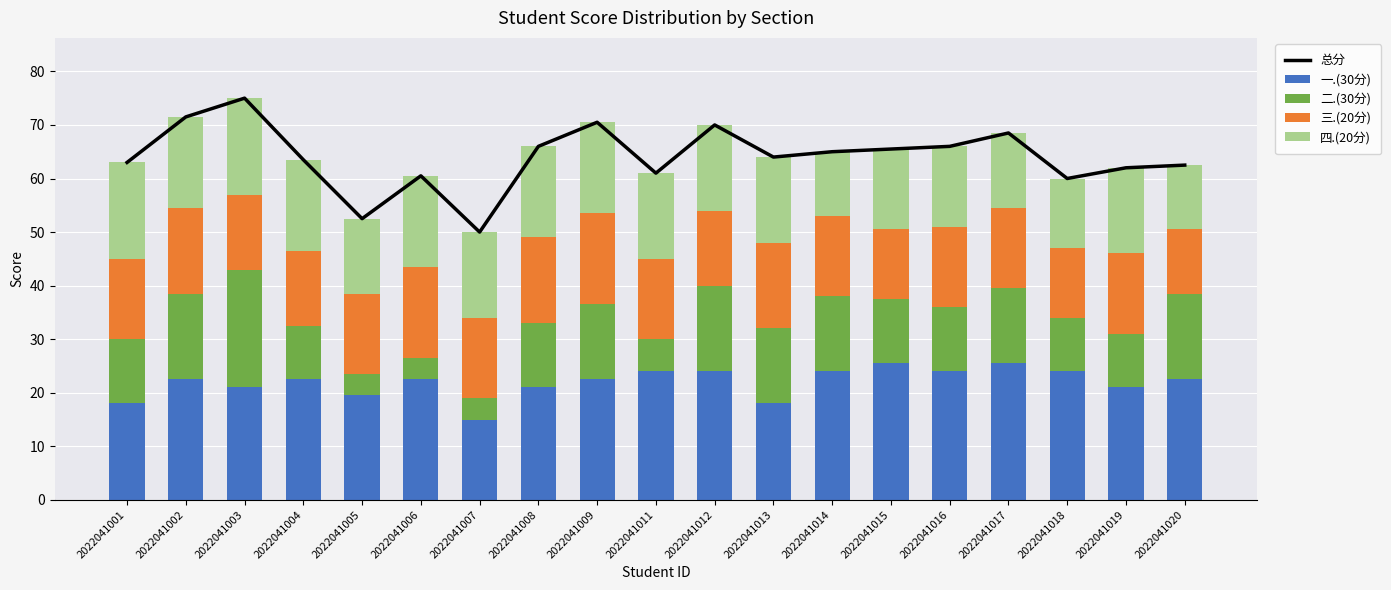

Reading left to right, what are all the values shown in this chart?

总分: 63.0	71.5	75.0	63.5	52.5	60.5	50.0	66.0	70.5	61.0	70.0	64.0	65.0	65.5	66.0	68.5	60.0	62.0	62.5
一.(30分): 18.0	22.5	21.0	22.5	19.5	22.5	15.0	21.0	22.5	24.0	24.0	18.0	24.0	25.5	24.0	25.5	24.0	21.0	22.5
二.(30分): 12.0	16.0	22.0	10.0	4.0	4.0	4.0	12.0	14.0	6.0	16.0	14.0	14.0	12.0	12.0	14.0	10.0	10.0	16.0
三.(20分): 15.0	16.0	14.0	14.0	15.0	17.0	15.0	16.0	17.0	15.0	14.0	16.0	15.0	13.0	15.0	15.0	13.0	15.0	12.0
四.(20分): 18.0	17.0	18.0	17.0	14.0	17.0	16.0	17.0	17.0	16.0	16.0	16.0	12.0	15.0	15.0	14.0	13.0	16.0	12.0